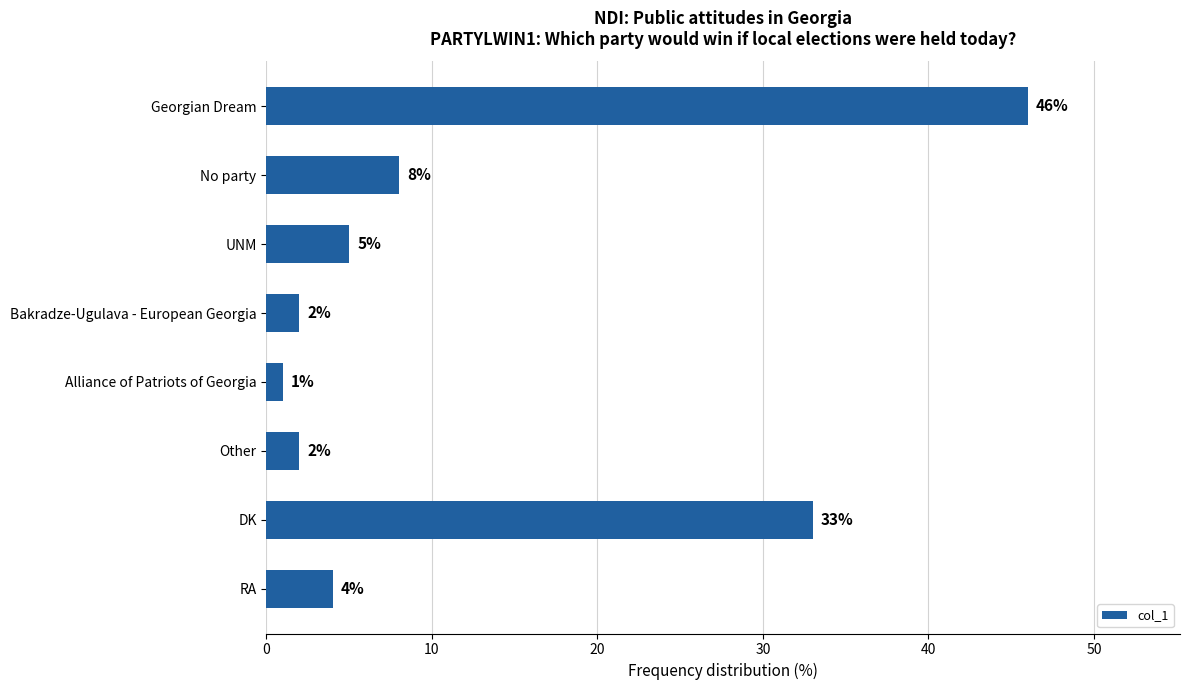

Which category has the lowest value across all series?

Alliance of Patriots of Georgia